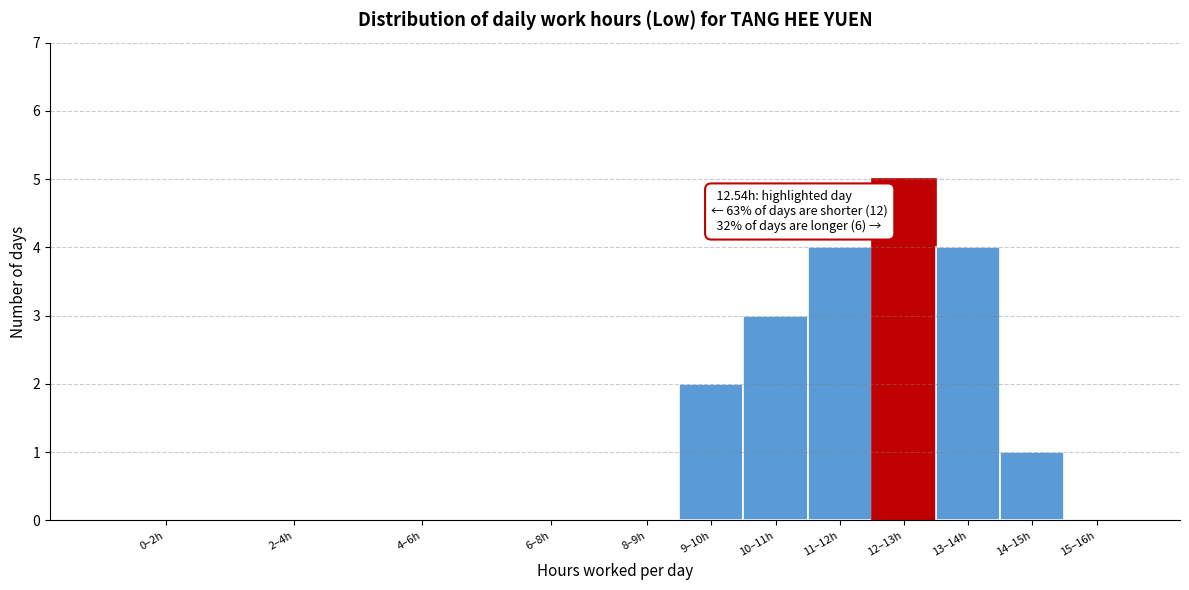

Reading left to right, transcribe all the data shown in this chart.

0–2h=0	2–4h=0	4–6h=0	6–8h=0	8–9h=0	9–10h=2	10–11h=3	11–12h=4	12–13h=5	13–14h=4	14–15h=1	15–16h=0